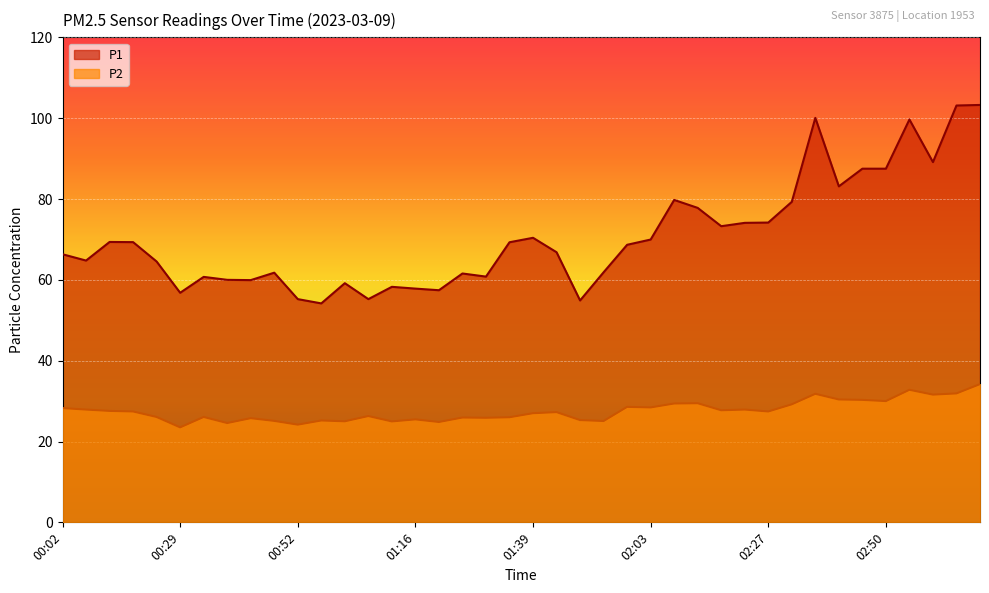

At which label is P1 closest to 78?

02:13